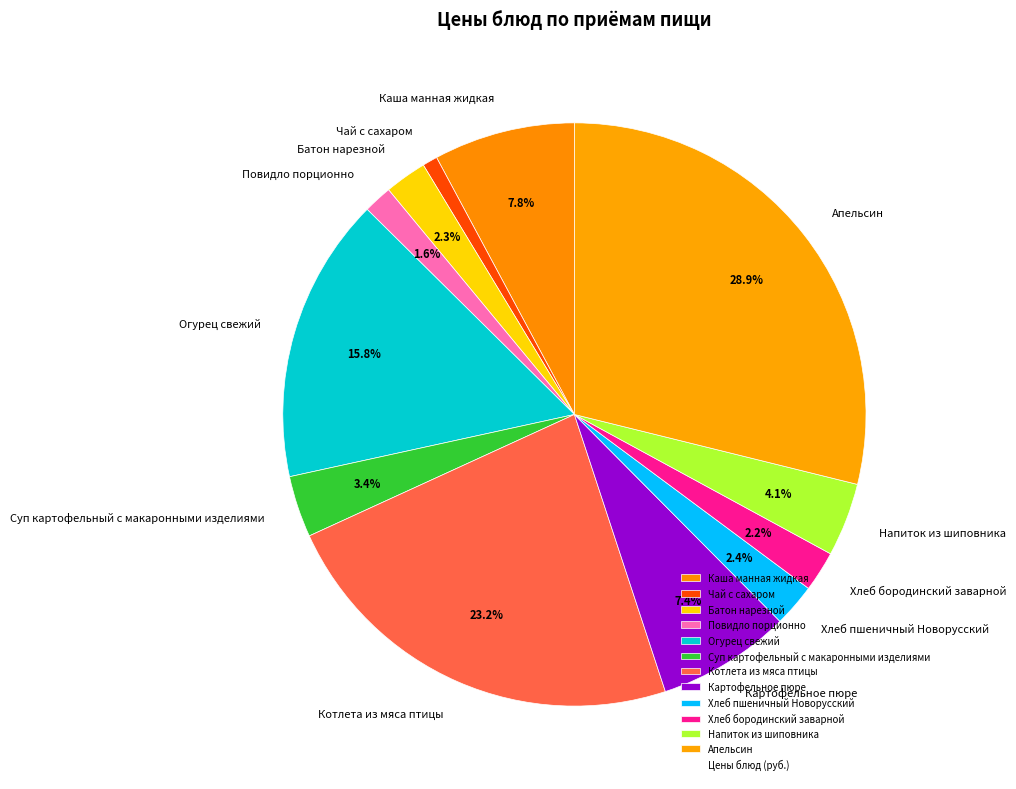

Count the number of slices in the pie.

12